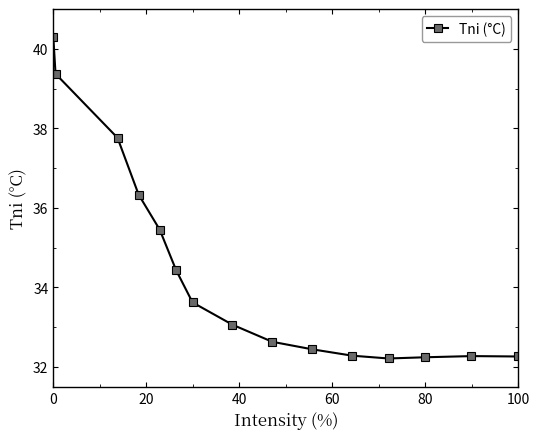

What is the greatest value displayed?

40.3